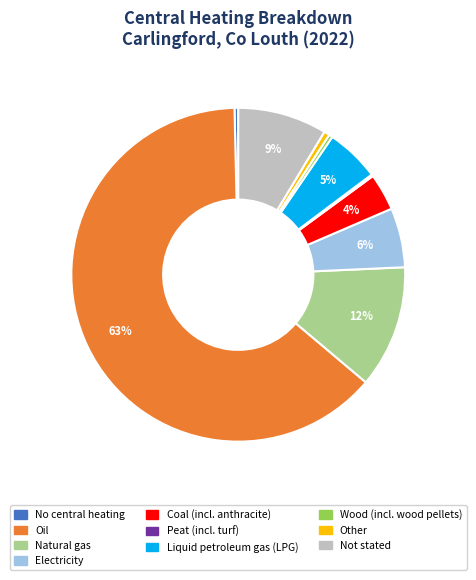

True or false: Coal (incl. anthracite) accounts for 4% of the total.

True